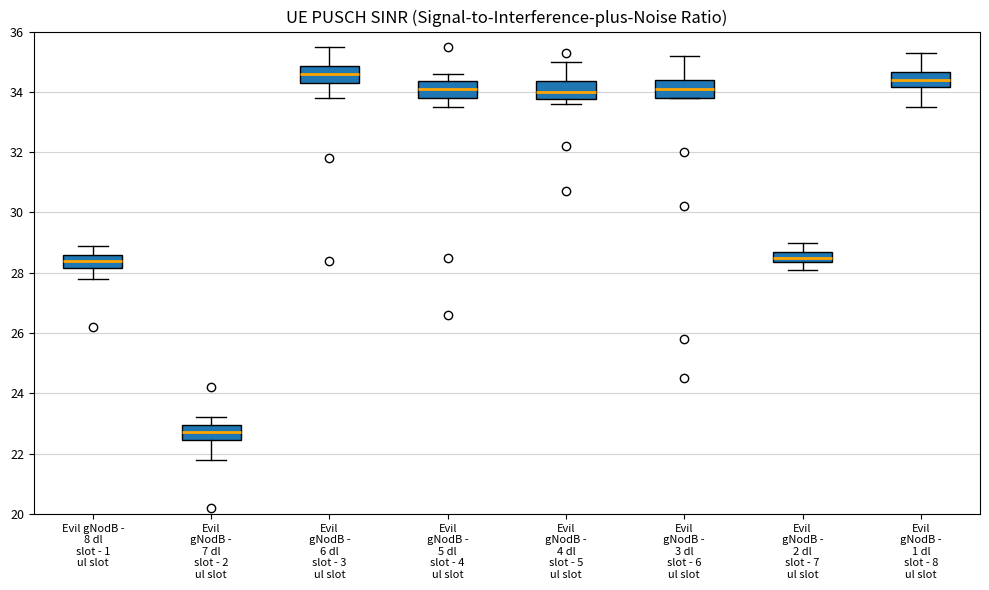

Which box has the highest median line?

Evil gNodB - 6 dl slot - 3 ul slot